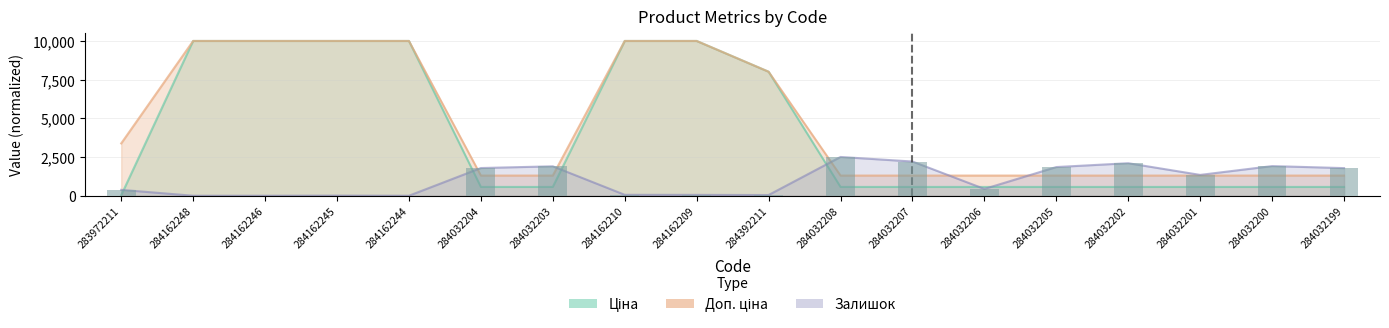

Is it true that Ціна equals 33.8 at 283972211?

True